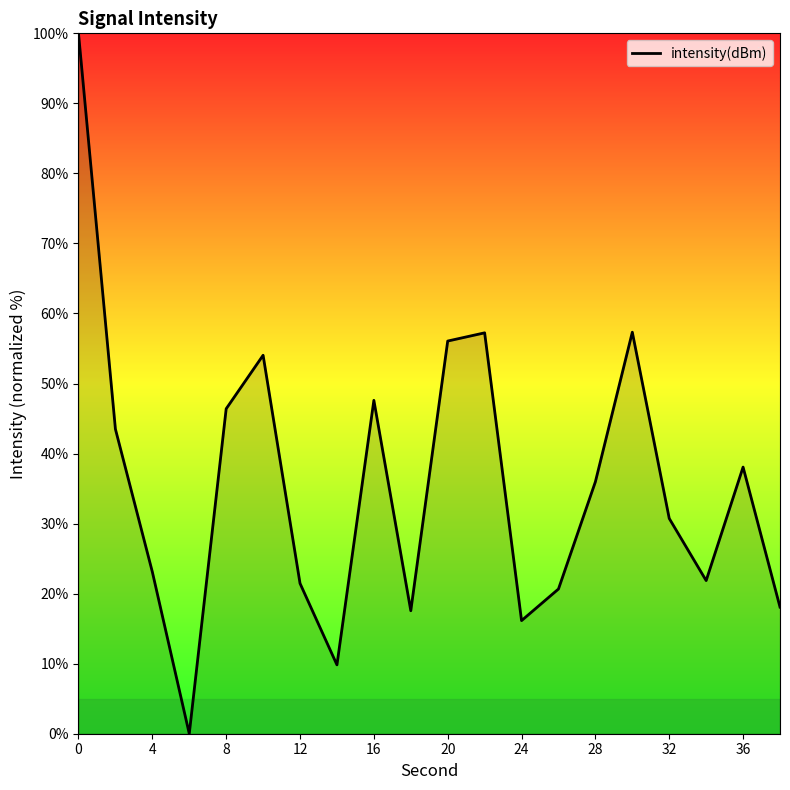

What is the difference between the maximum and minimum values?

100.0